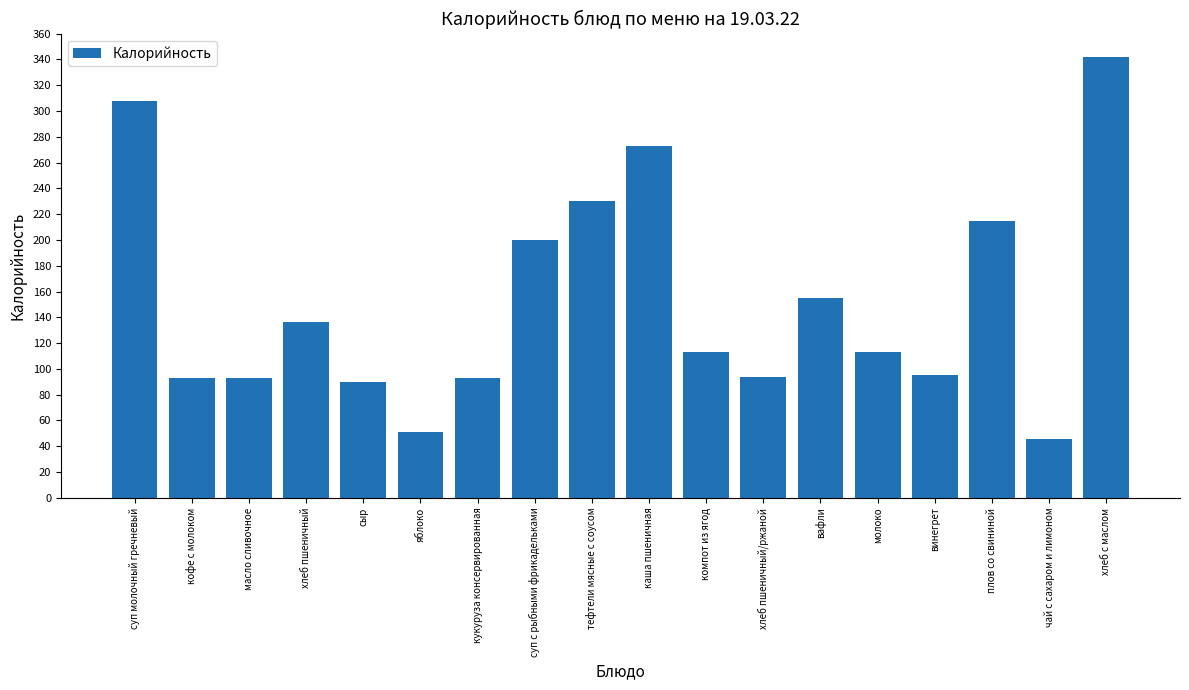

What is the smallest value displayed?

45.6